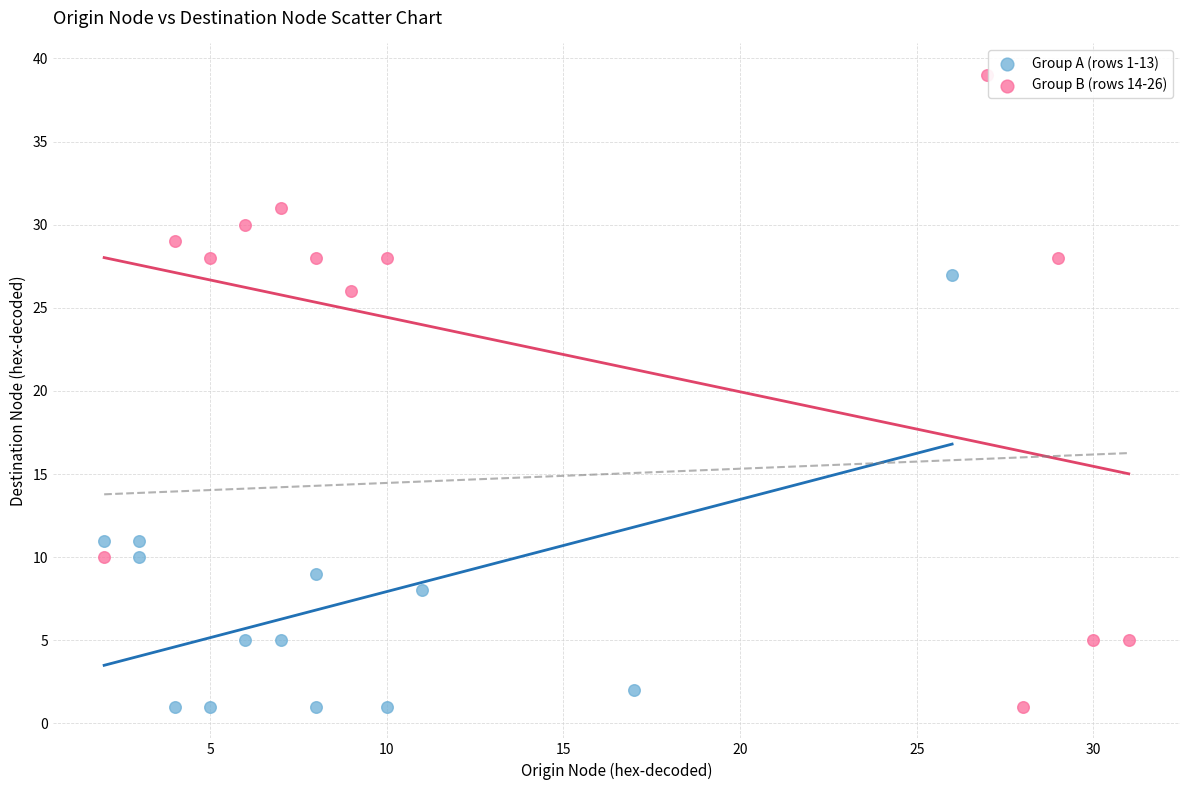

What are all the series names shown in the legend?

Group A (rows 1-13), Group B (rows 14-26)